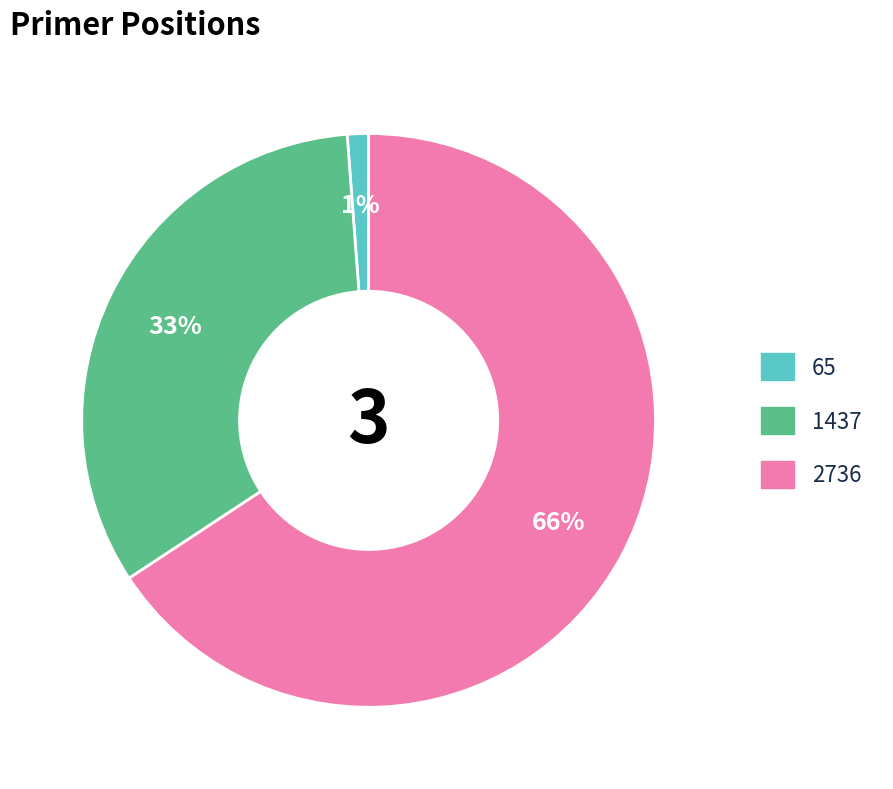

Is the sum of 65 and 2736 greater than half?

Yes